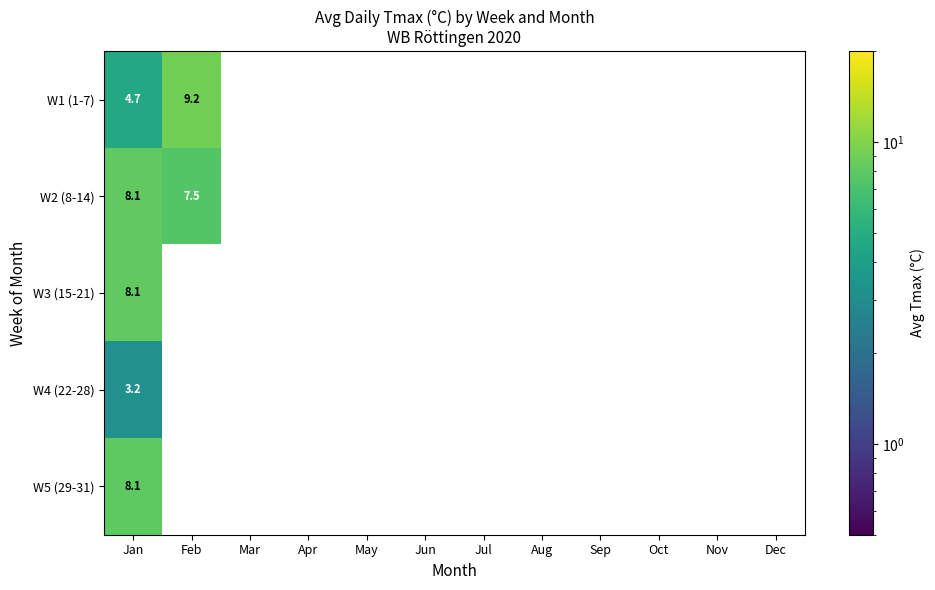

At which category does the chart reach its peak across all series?

Feb